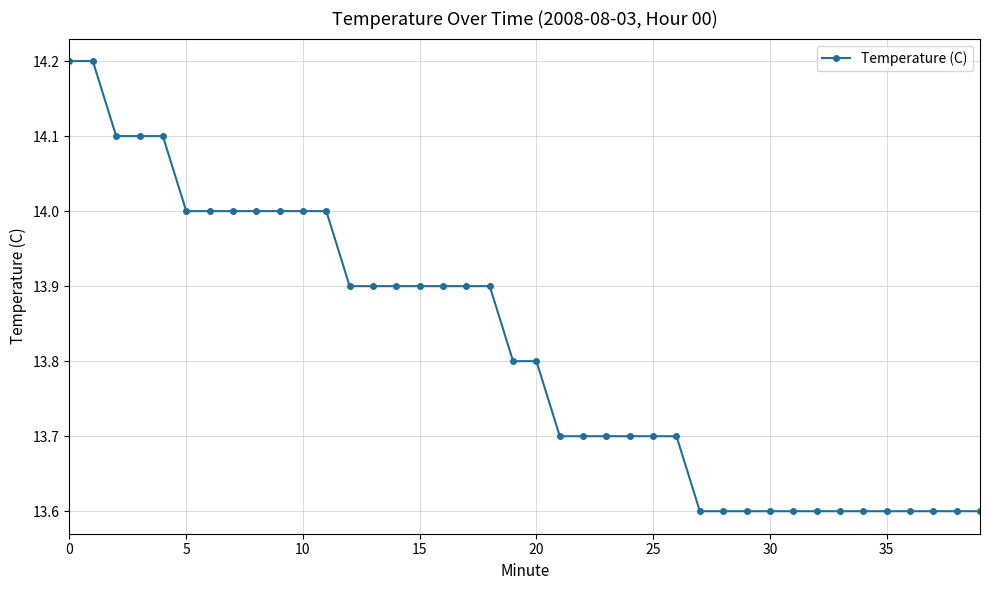

What is the smallest value displayed?

13.6